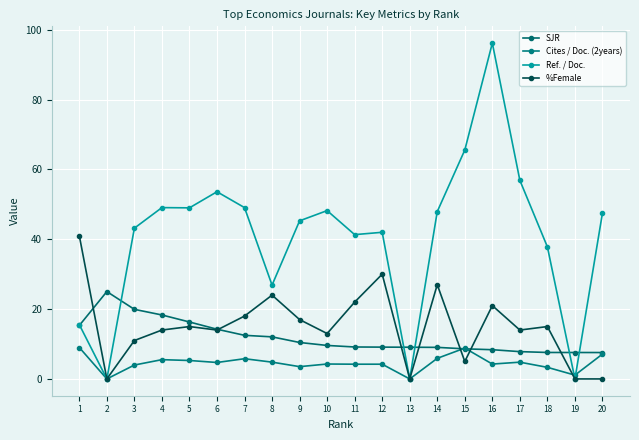

What are all the series names shown in the legend?

SJR, Cites / Doc. (2years), Ref. / Doc., %Female